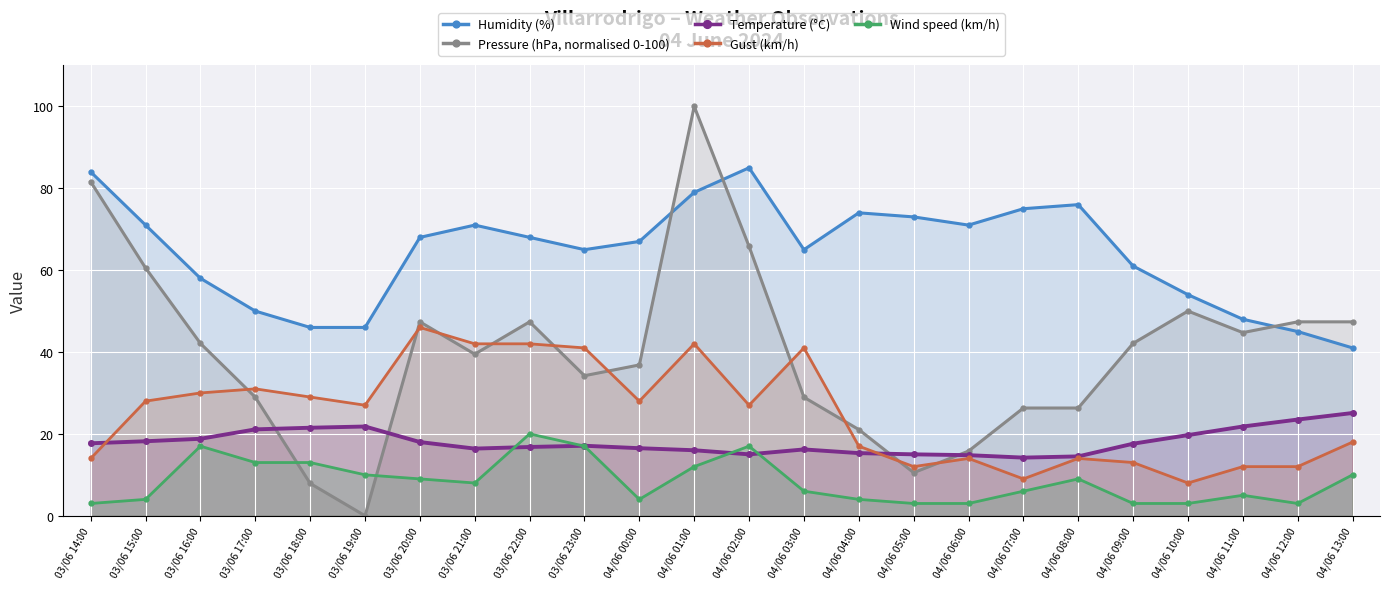

At which label is Pressure (hPa, normalised 0-100) closest to 50?

04/06 10:00